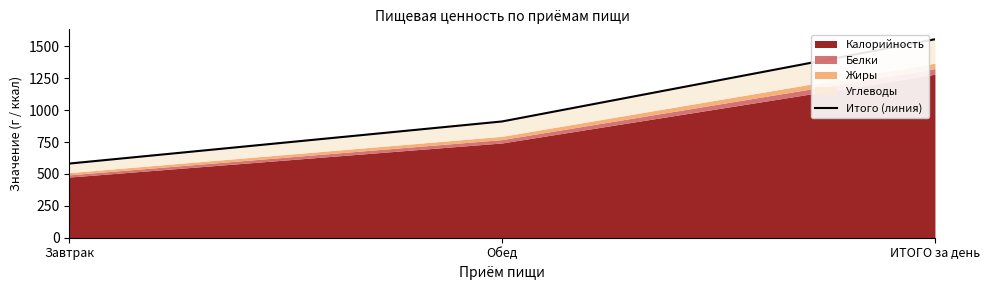

Reading right to left, list all the values displayed in this chart.

1556.3	911.8	581.5